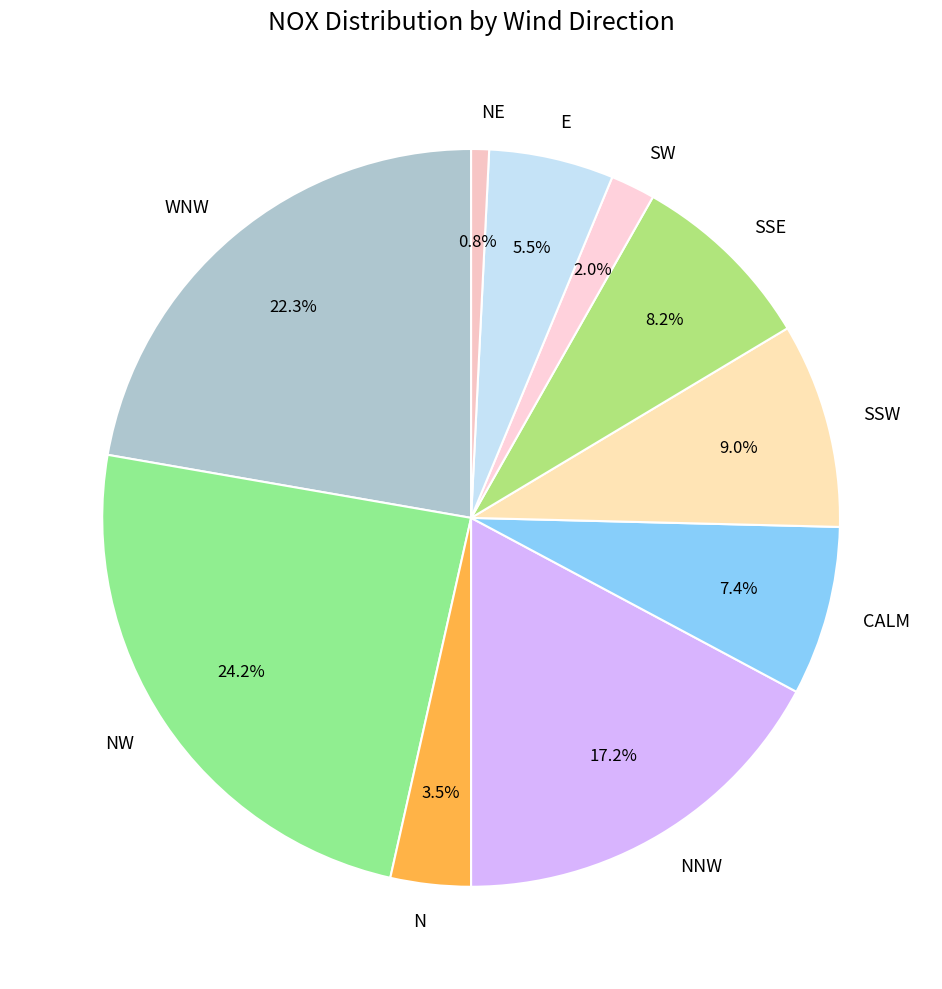

Between N and SW, which is larger?

N